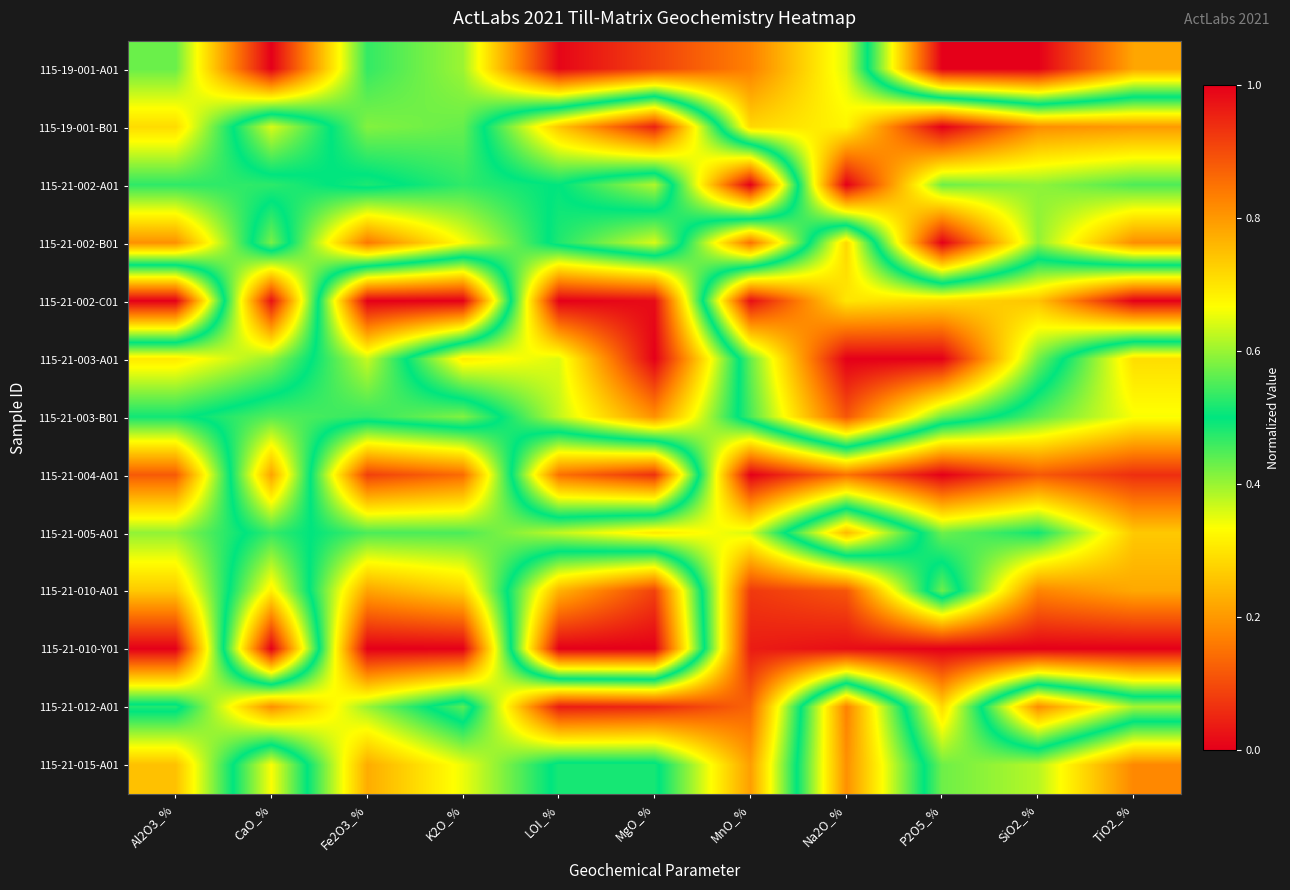

At which category is the sum across all series the highest?

Na2O_%